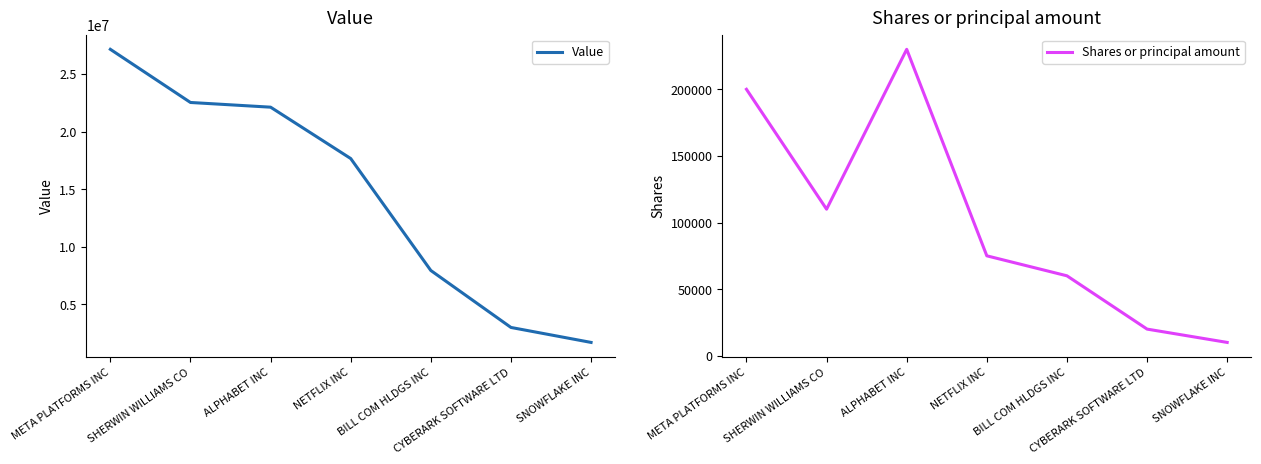

What is the smallest value displayed?

10000